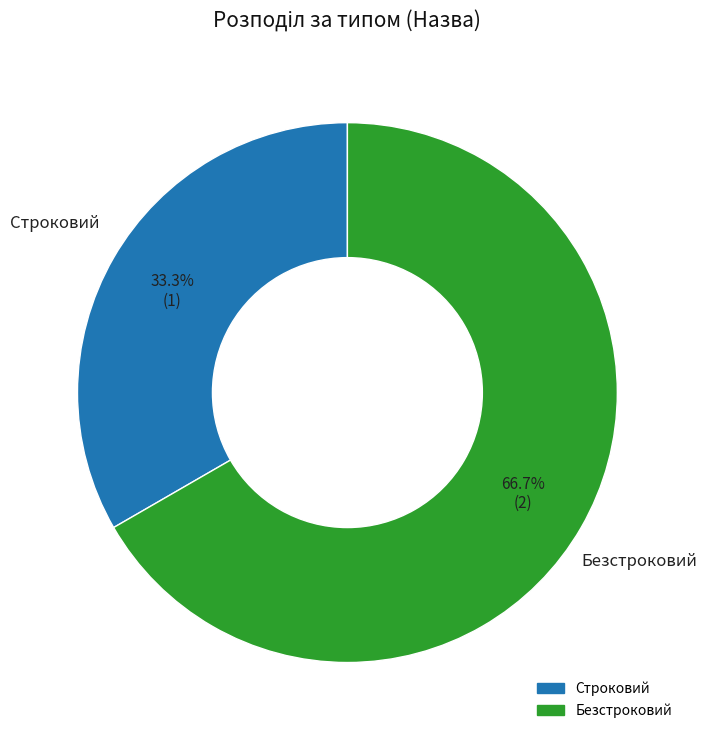

To the nearest percent, what is the difference between the Безстроковий and Строковий slice percentages?

33%